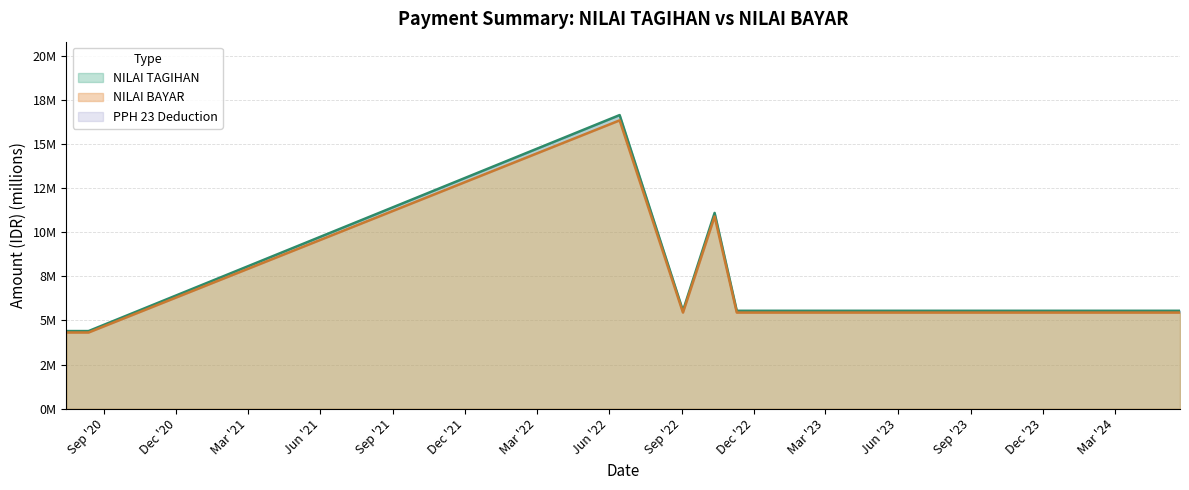

What is the difference between the maximum and second lowest values in the NILAI BAYAR series?

12.0